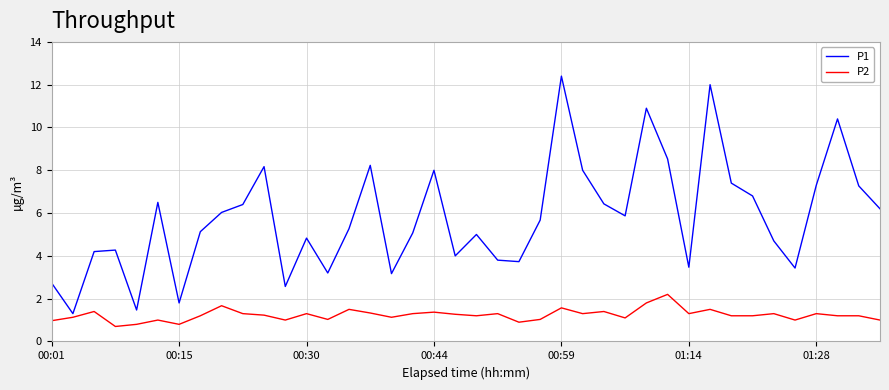

What is the maximum value for P2?

2.2